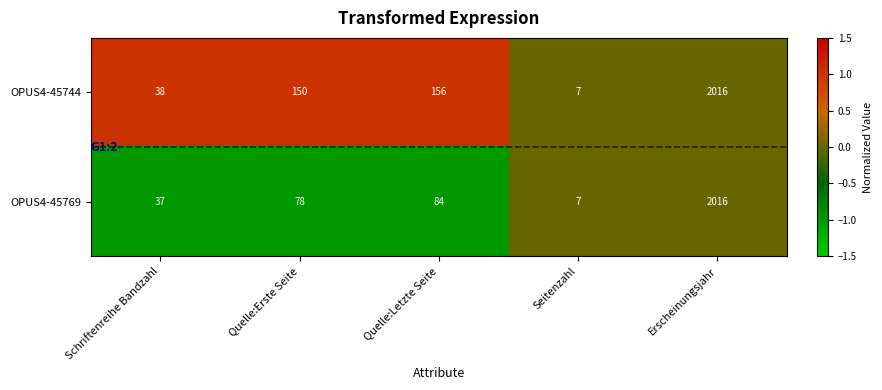

List the labels in order of OPUS4-45769 value, smallest first.

Seitenzahl, Schriftenreihe Bandzahl, Quelle:Erste Seite, Quelle:Letzte Seite, Erscheinungsjahr